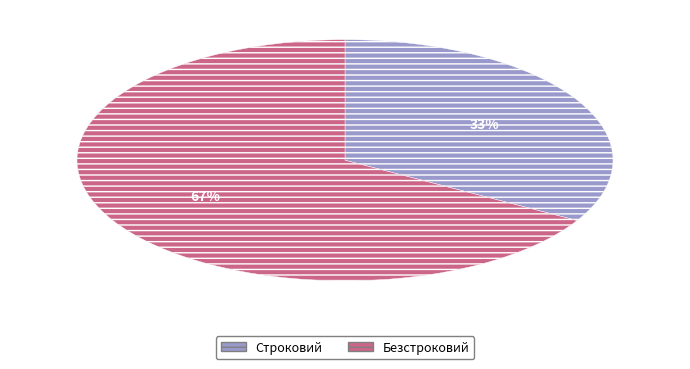

How many slices are in this pie chart?

2